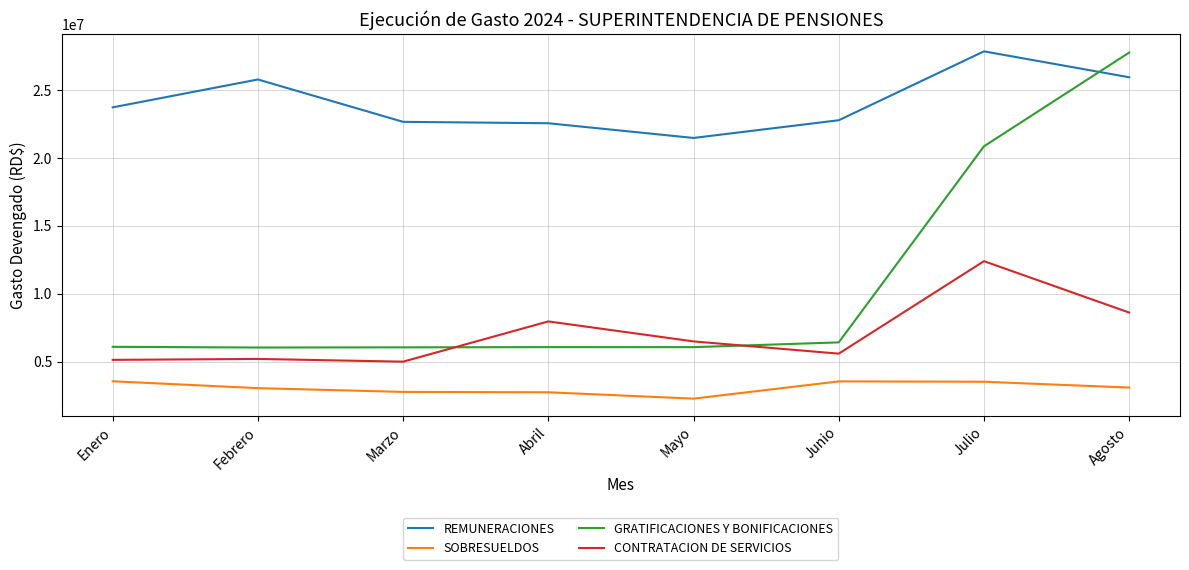

True or false: CONTRATACION DE SERVICIOS and REMUNERACIONES cross at least once.

False